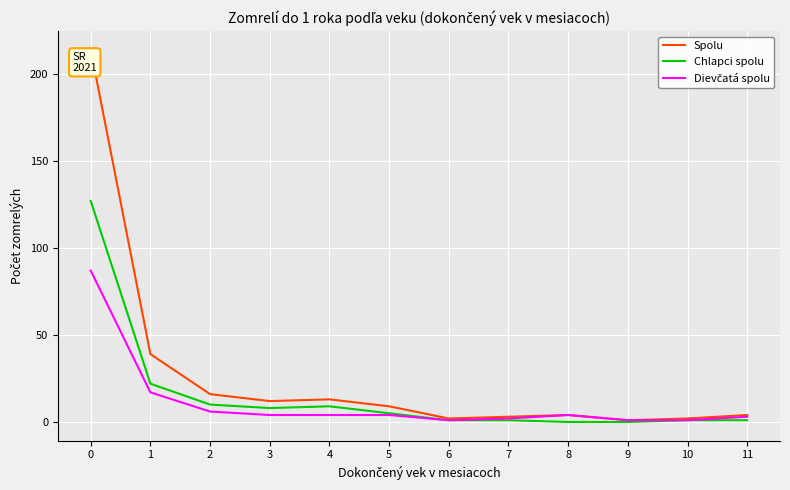

True or false: Chlapci spolu has a value of 1 at 11.

True